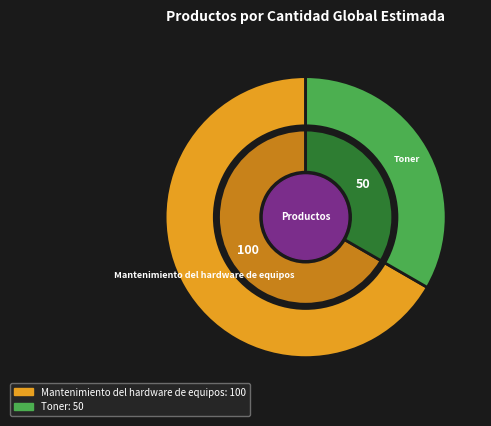

What is the change in value from Mantenimiento del hardware de equipos to Toner?

-50